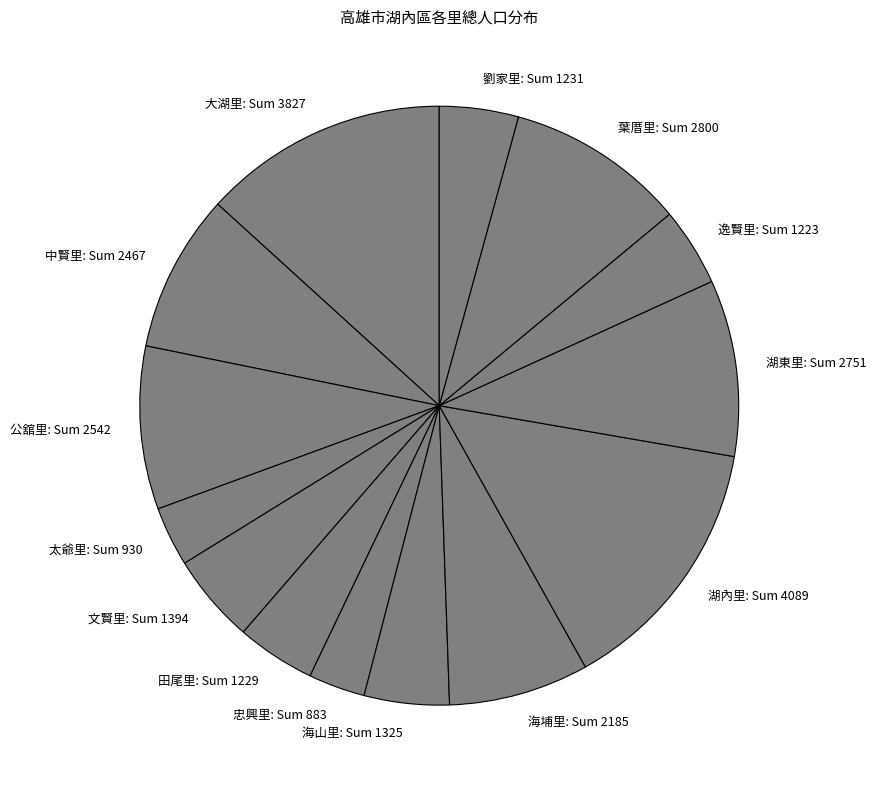

Approximately how many times larger is the value at 文賢里: Sum 1394 compared to 湖內里: Sum 4089?

0.3